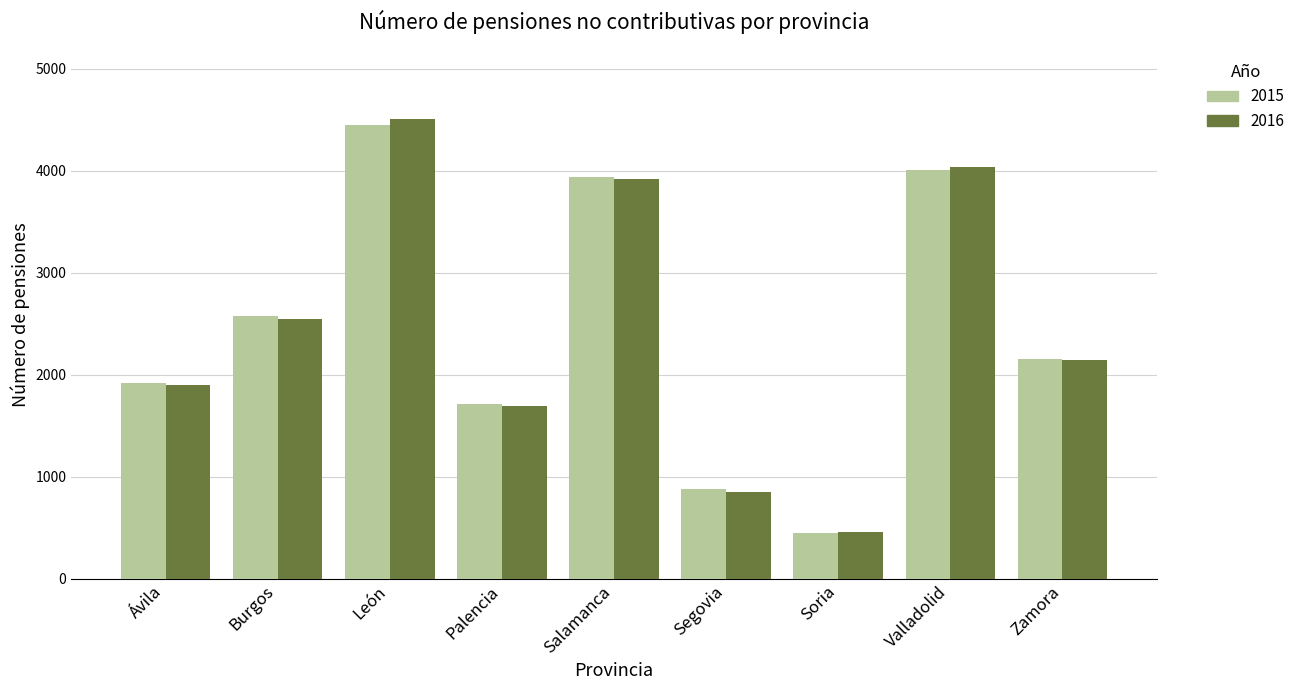

Which series changed the most between Segovia and Zamora?

2016